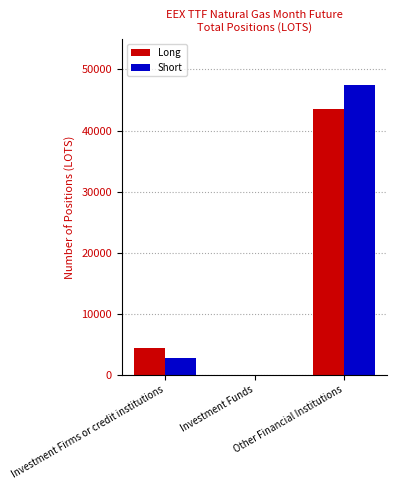

Reading right to left, extract all data points from this chart.

Long: 43525.5	0.0	4357.0
Short: 47473.9	0.0	2745.0